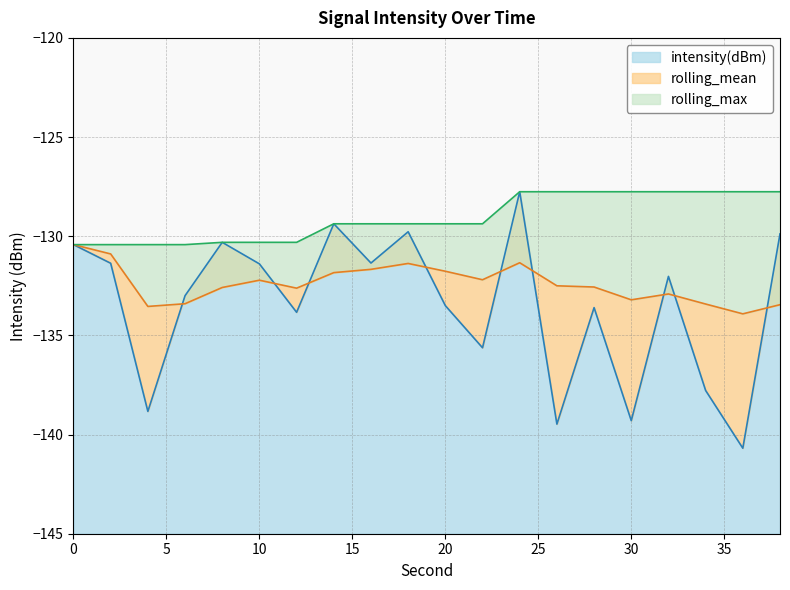

Between 30 and 32, which series saw the biggest shift?

intensity(dBm)